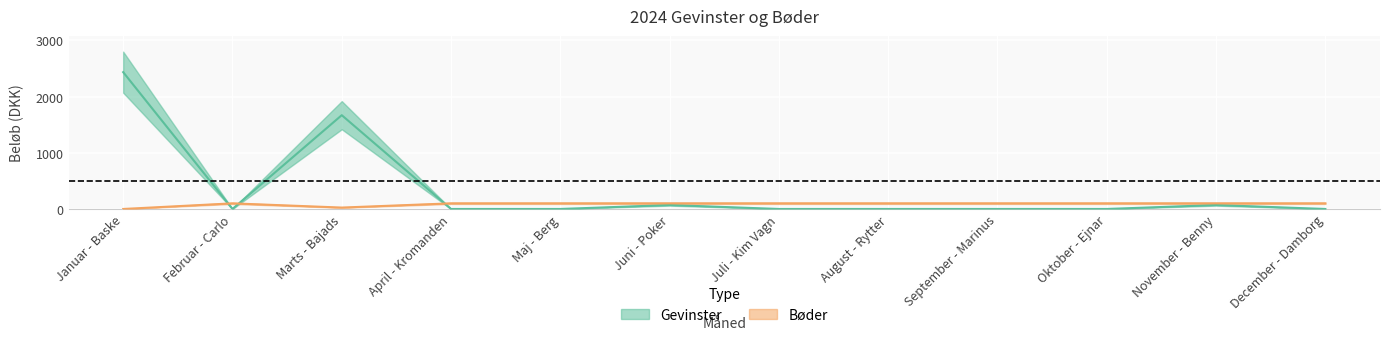

What value does the Bøder series have at Juni - Poker?

100.0